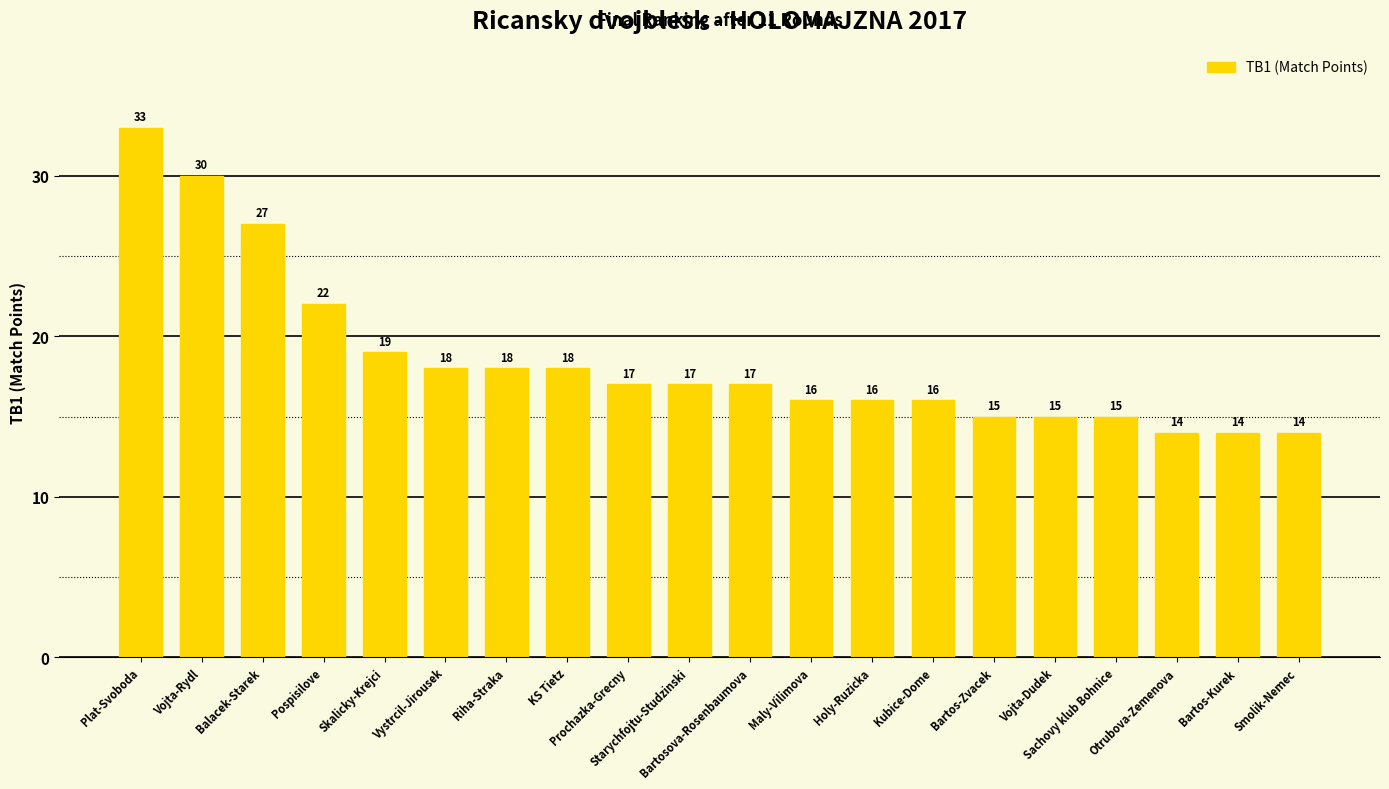

True or false: the data shows 15 at Sachovy klub Bohnice.

True